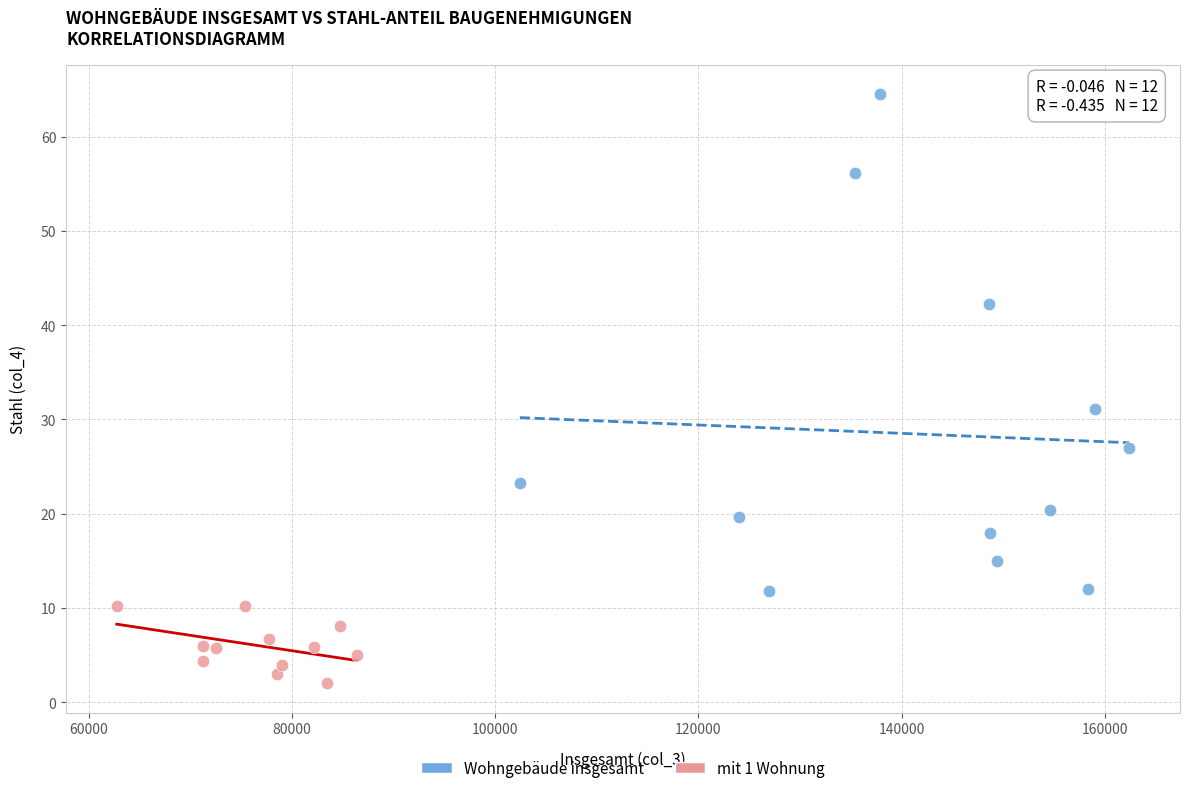

Which series reaches the maximum Y coordinate?

Wohngebäude insgesamt